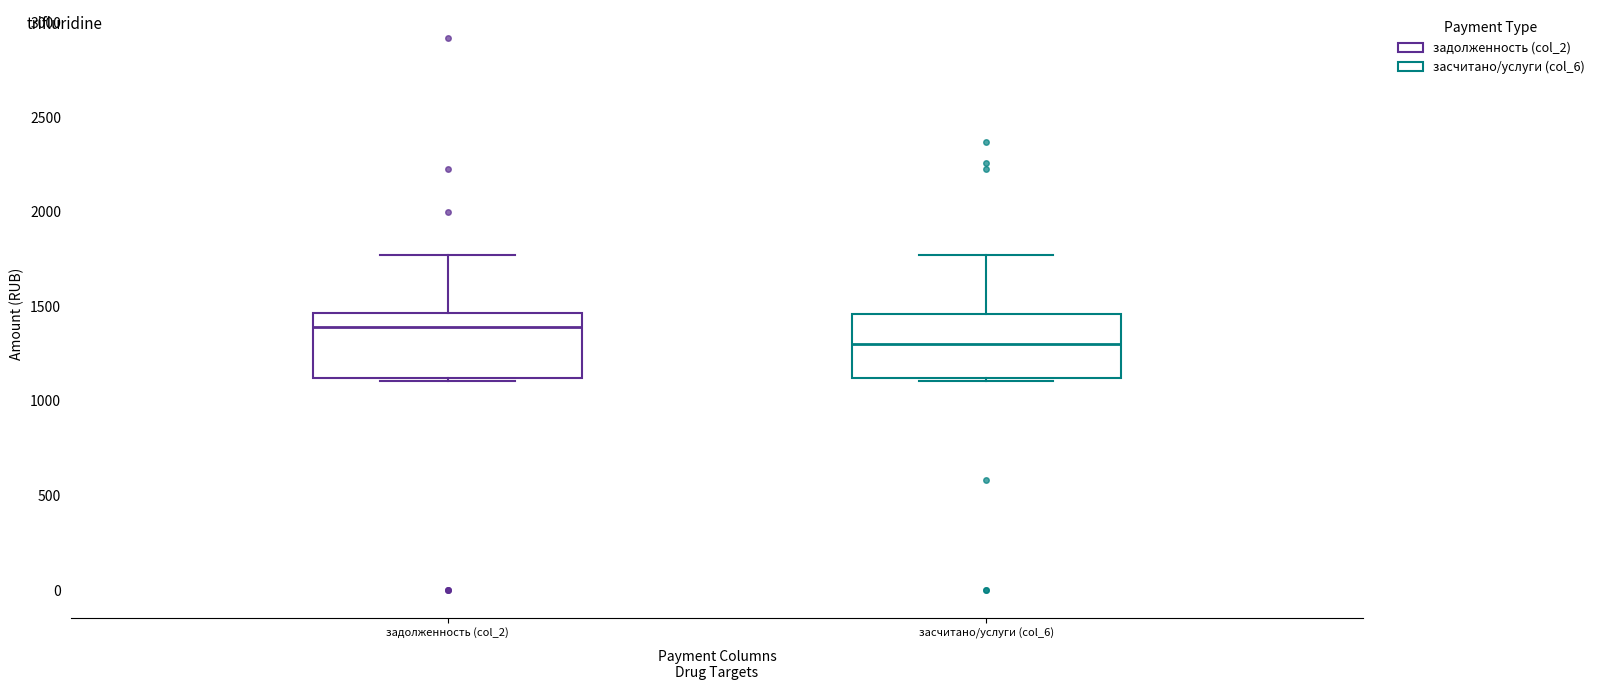

Where does the upper whisker of the box for засчитано/услуги (col_6) end on the y-axis? The values are not printed on the chart, so give them approximately, as read against the axis.

1750